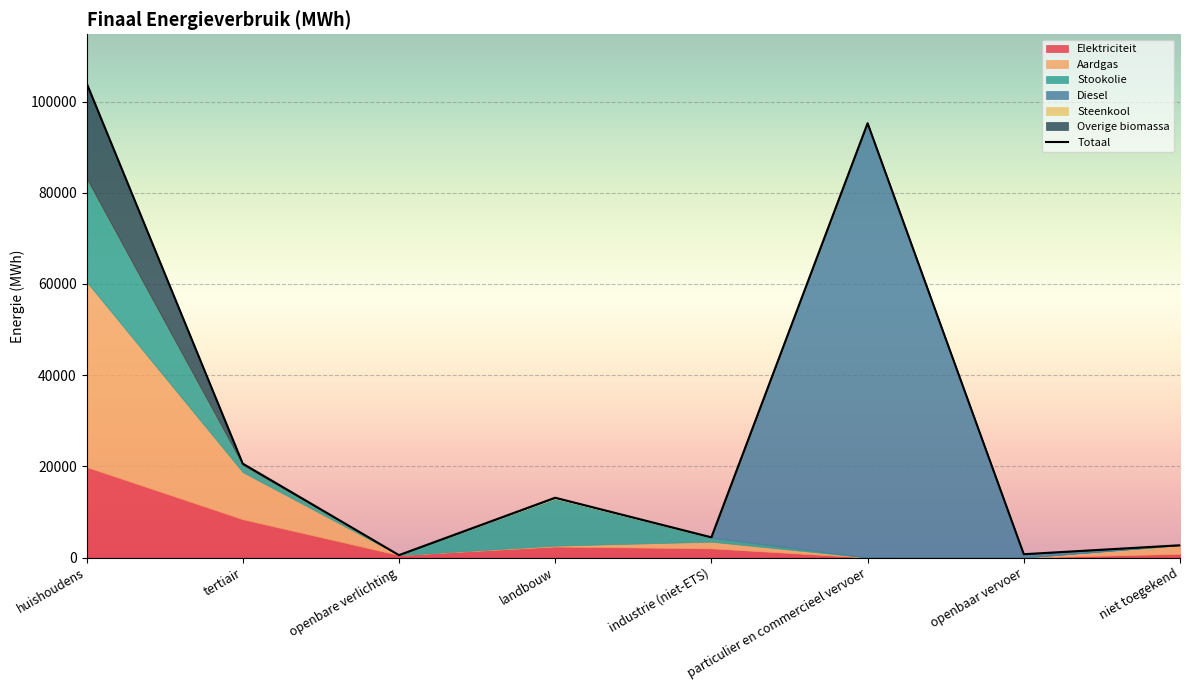

True or false: there are more than 0 points higher than both neighbors.

True